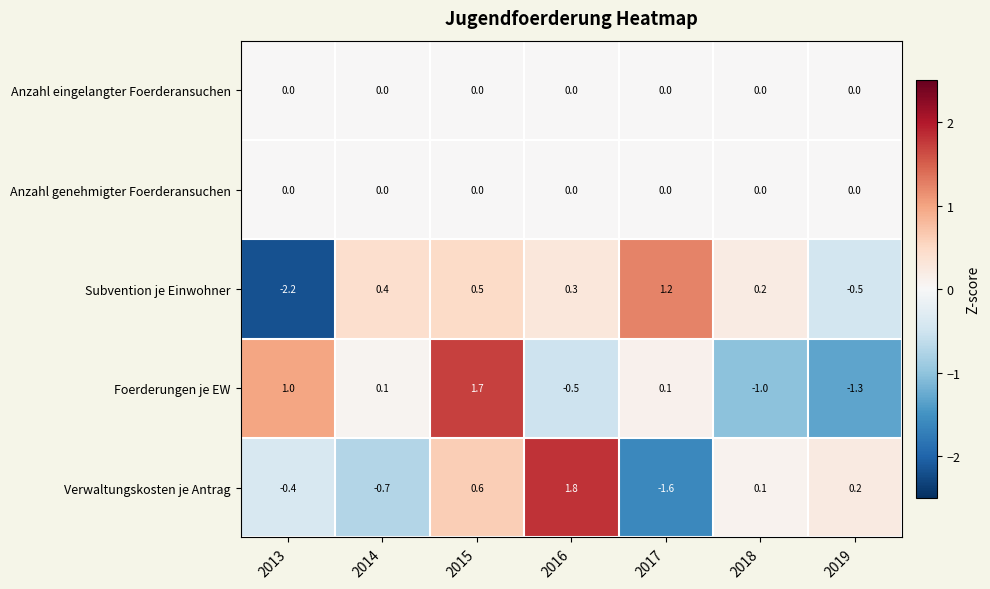

What is the highest value of the Subvention je Einwohner series?

1.2